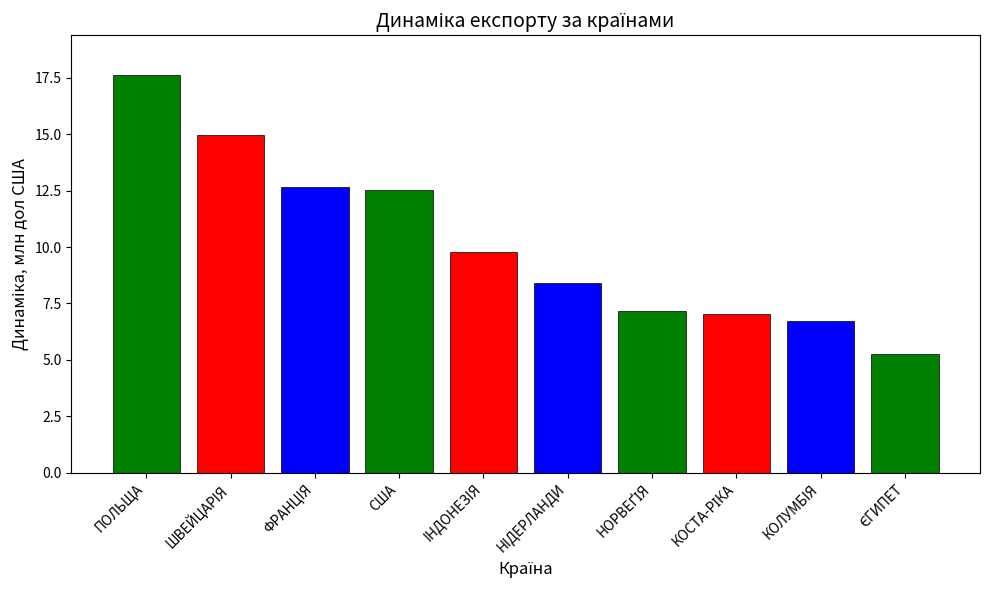

At which label does the data first exceed 9?

ПОЛЬЩА